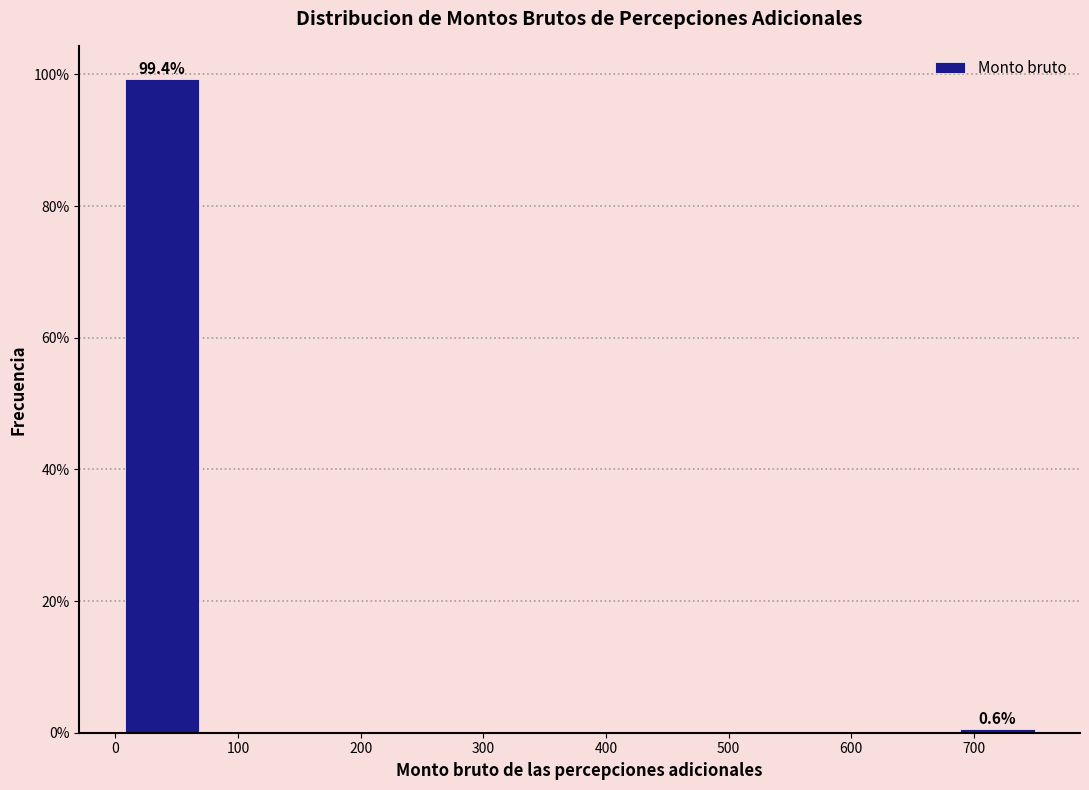

Which range on the x-axis has the tallest bar?

0 to 80